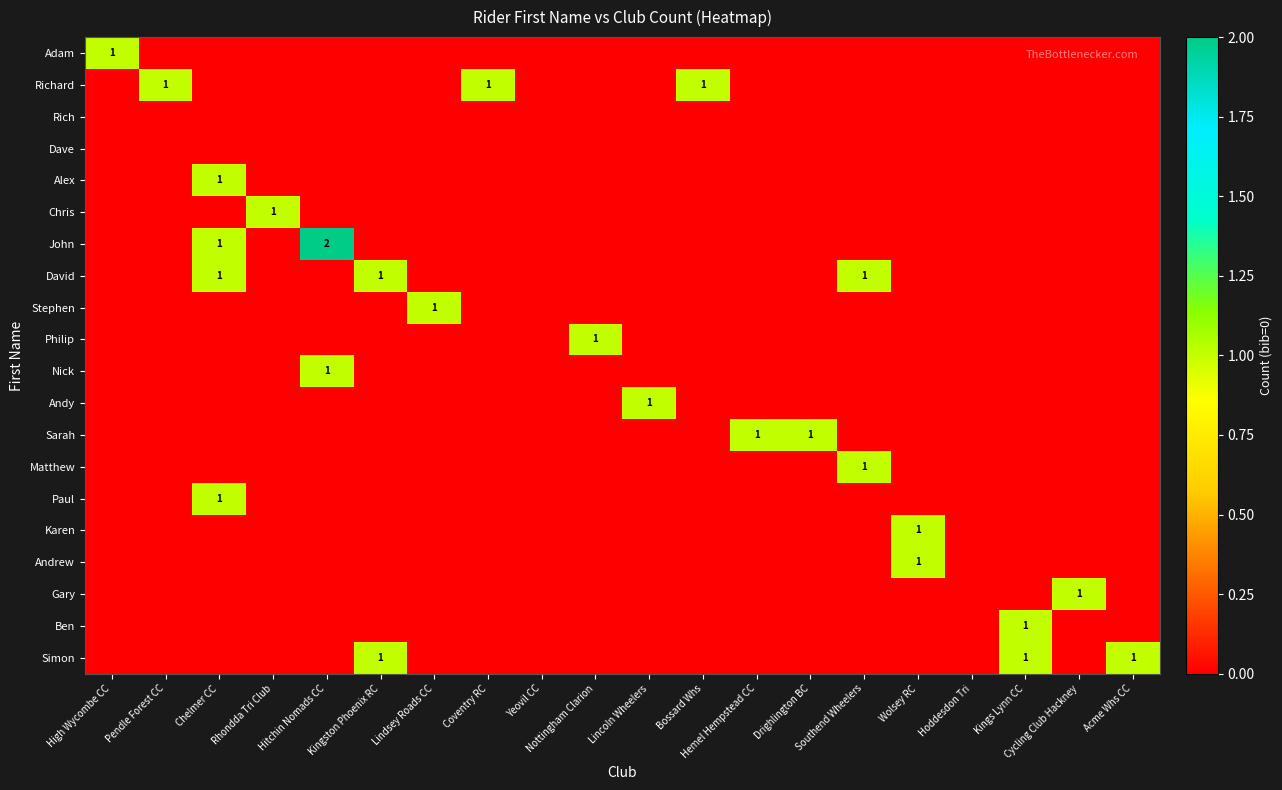

Which series has the widest spread of values?

John